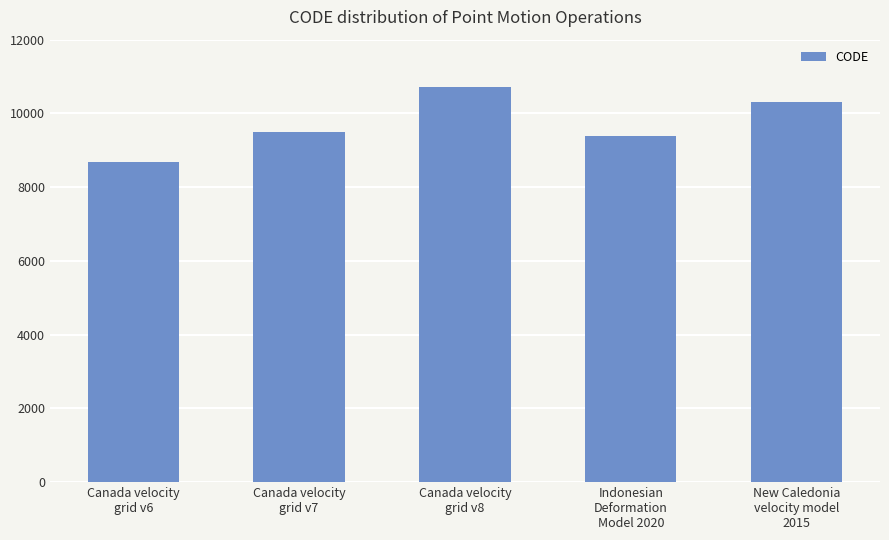

Count the number of categories in the chart.

5